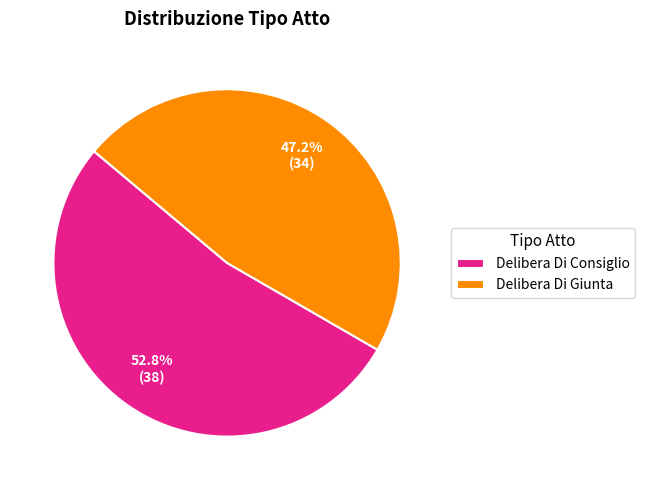

Which category has the biggest portion of the pie?

Delibera Di Consiglio